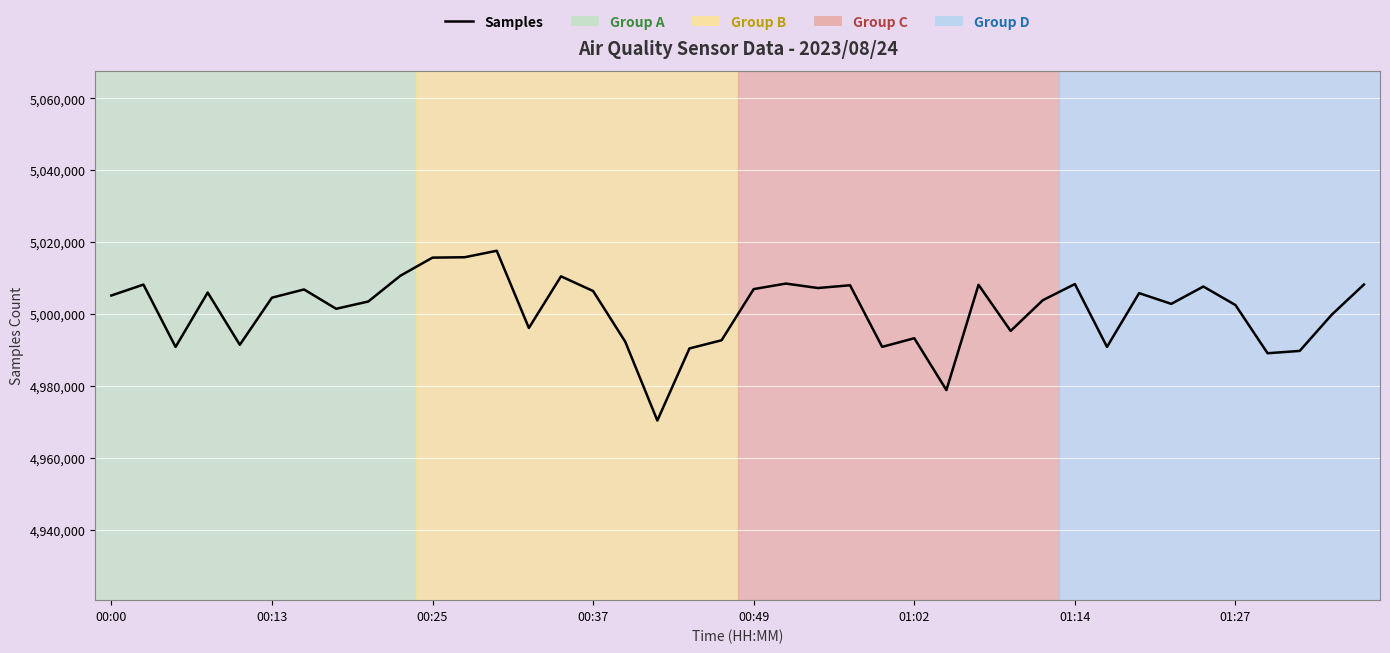

What is the difference between the maximum and minimum values?

47247